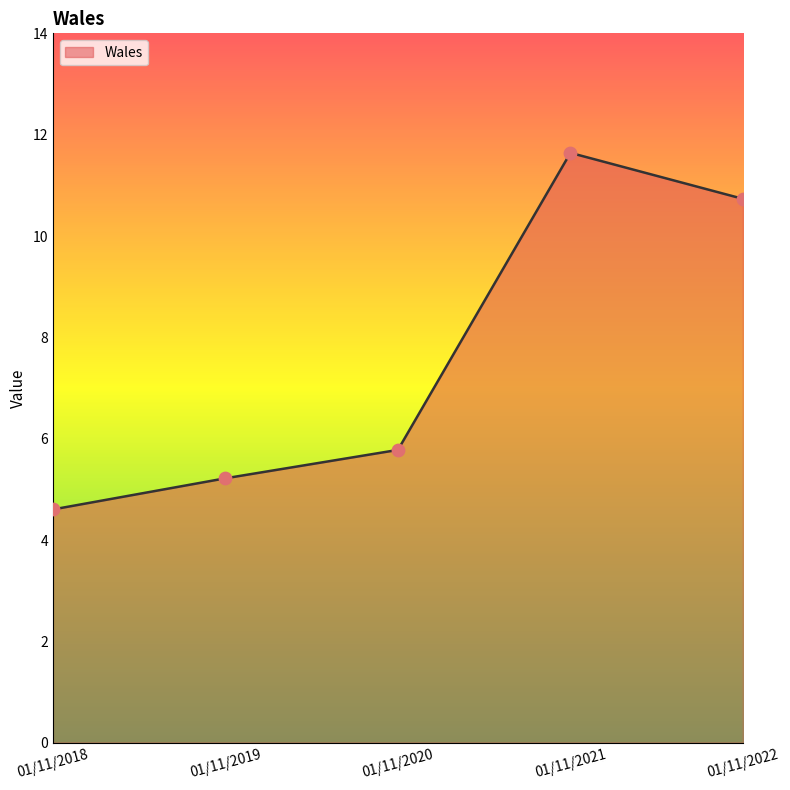

What is the change in value from 01/11/2018 to 01/11/2019?

+0.6